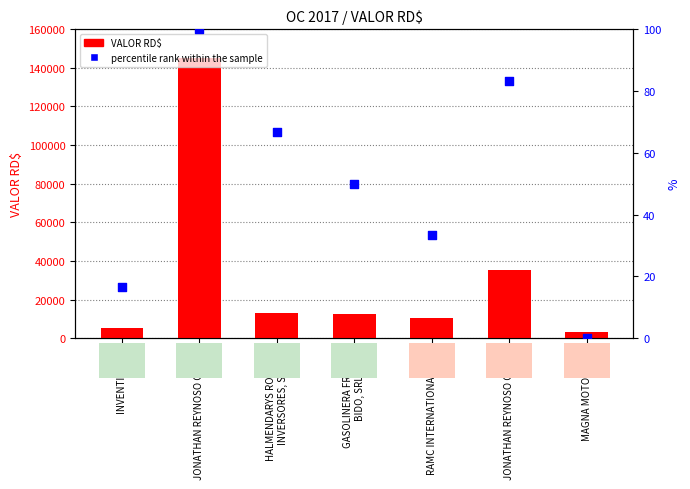

Is the value of percentile rank within the sample at HALMENDARYS ROSARIO
INVERSORES, SRL greater than the value of VALOR RD$ at JONATHAN REYNOSO COSTE?

No